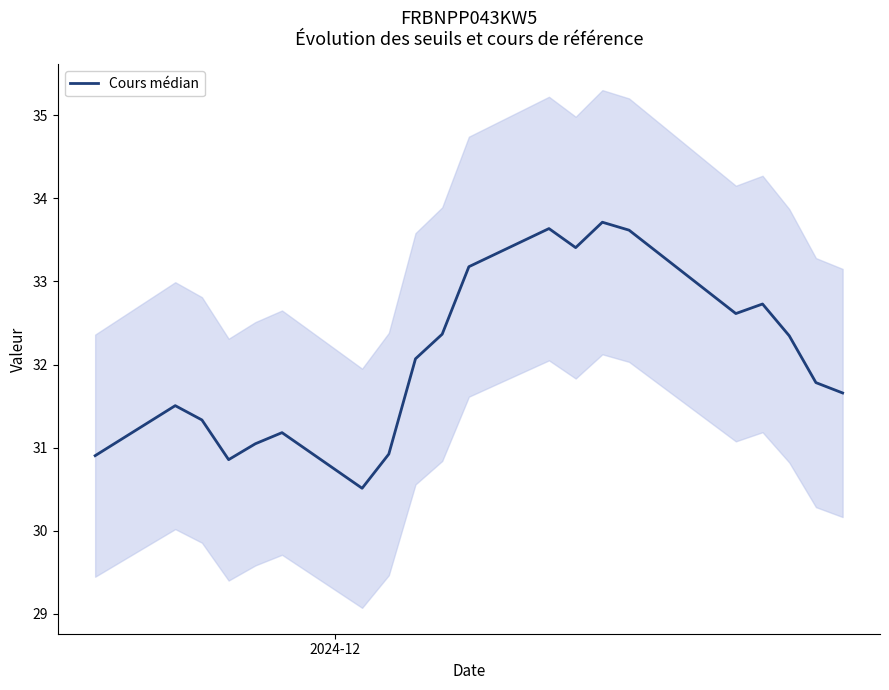

What is the average value?

32.1